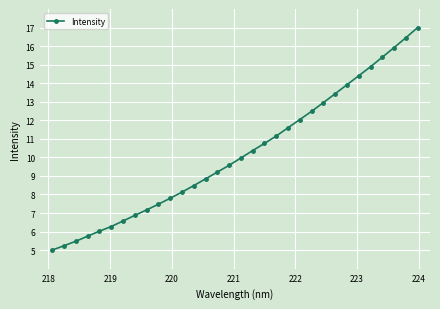

What is the value of the 32nd point from the left?

17.0